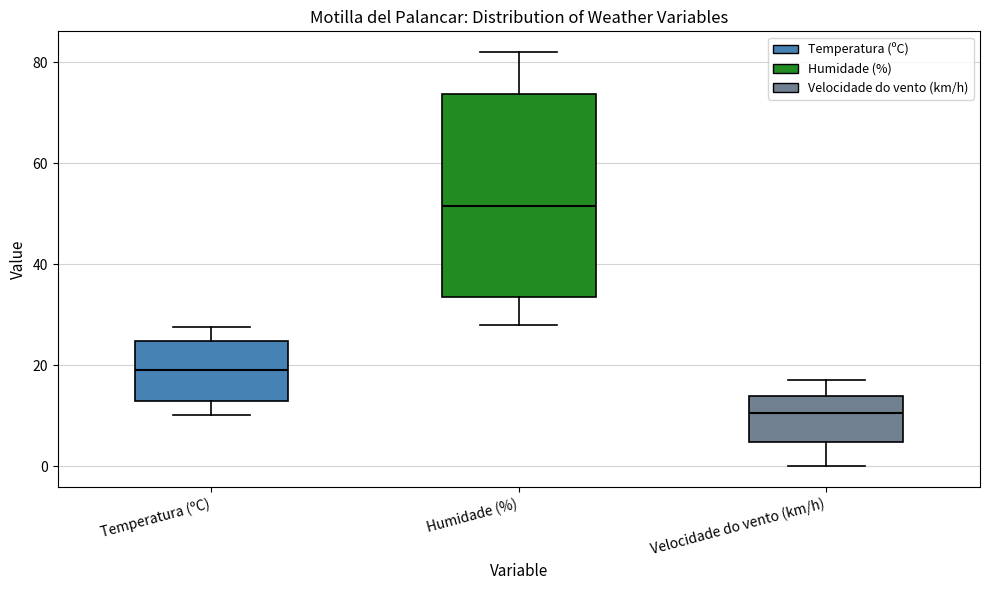

Where is the lower edge of the box for Velocidade do vento (km/h) on the y-axis? The values are not printed on the chart, so give them approximately, as read against the axis.

4